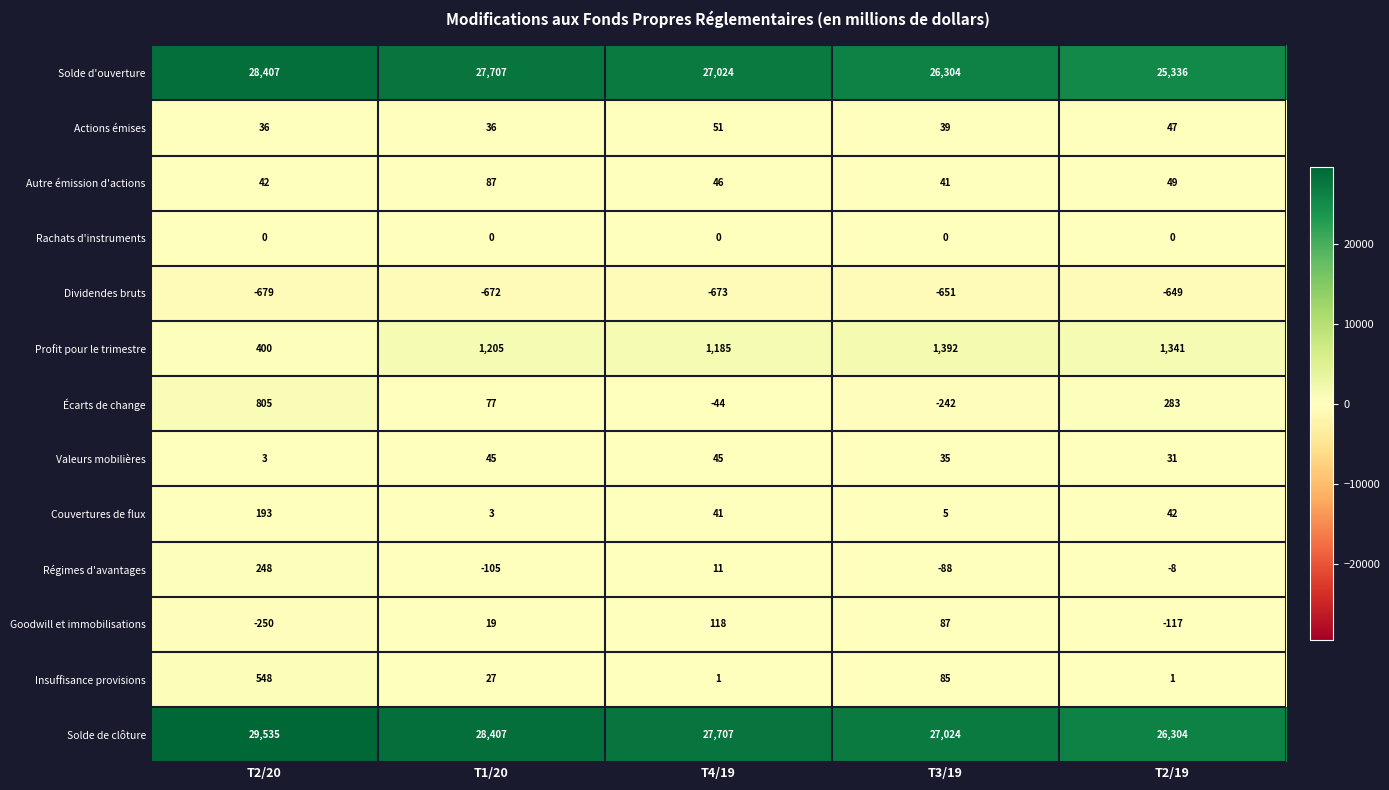

What is the greatest value displayed?

29535